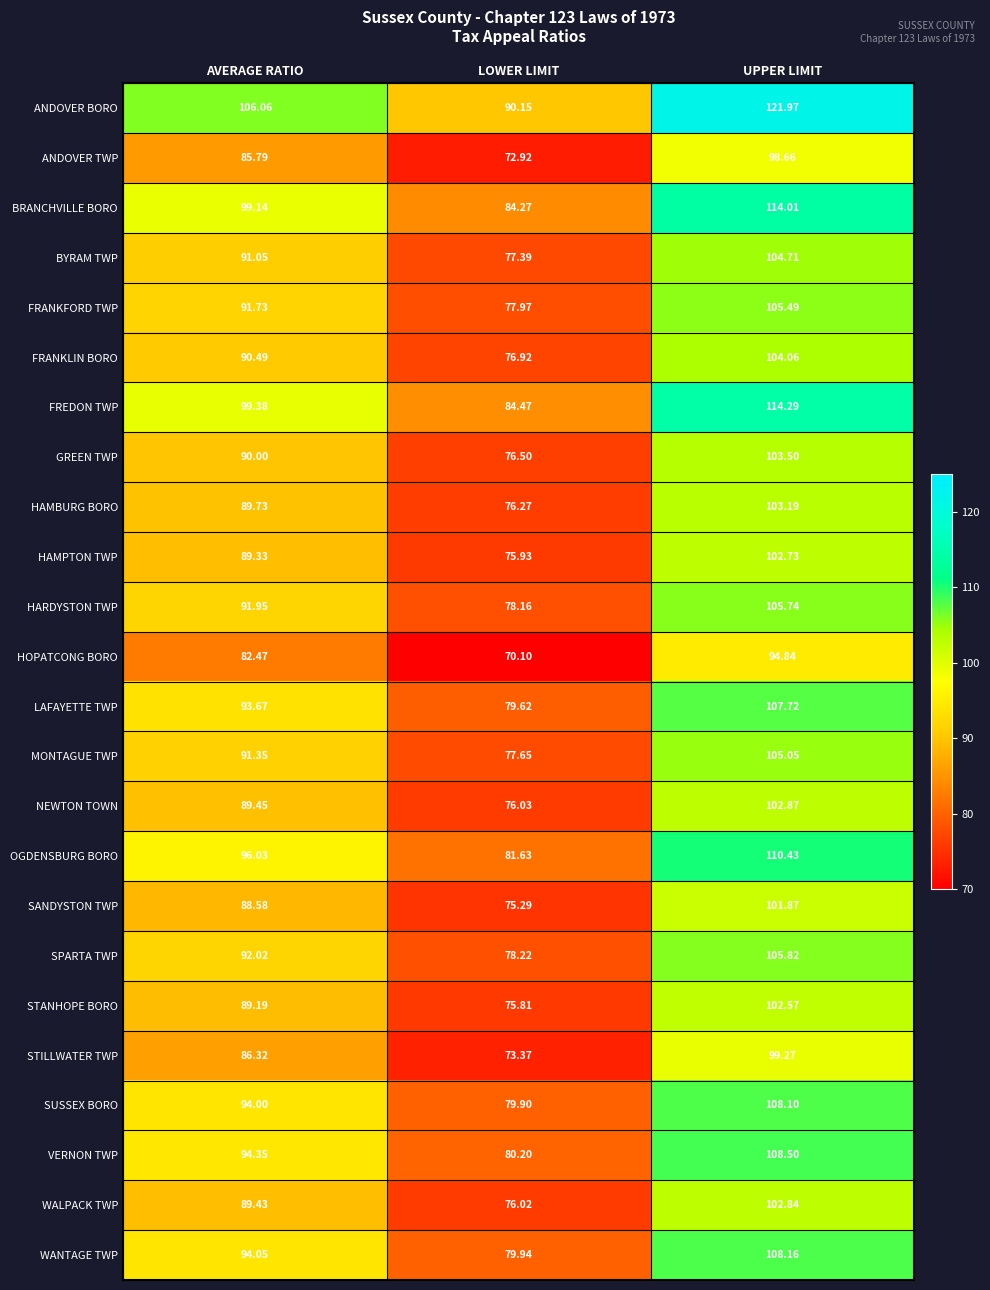

Which series has the widest spread of values?

ANDOVER BORO